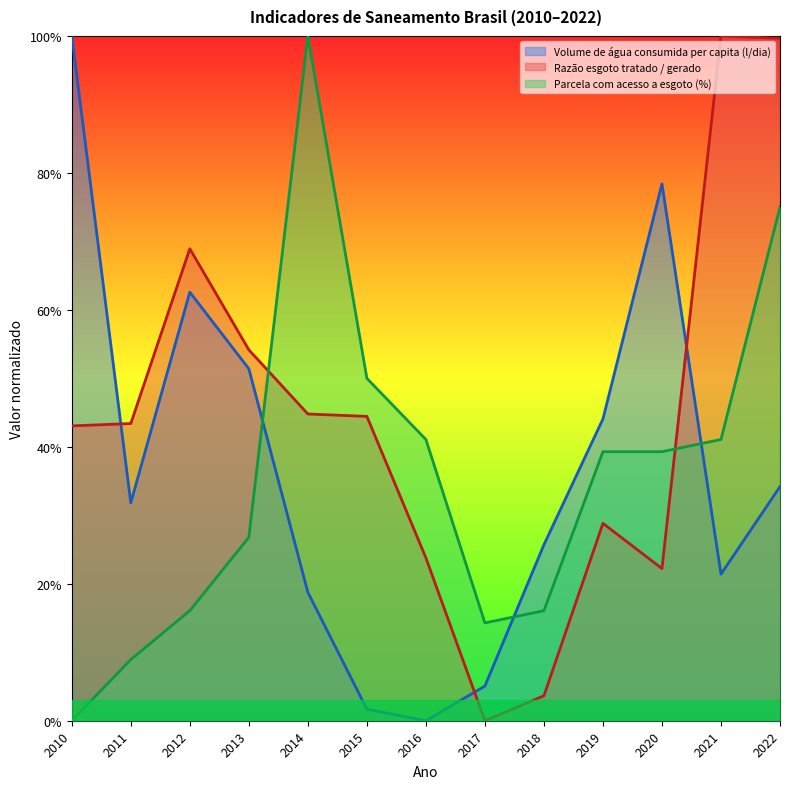

Is the value of Razão esgoto tratado / gerado at 2015 greater than the value of Volume de água consumida per capita (l/dia) at 2018?

Yes